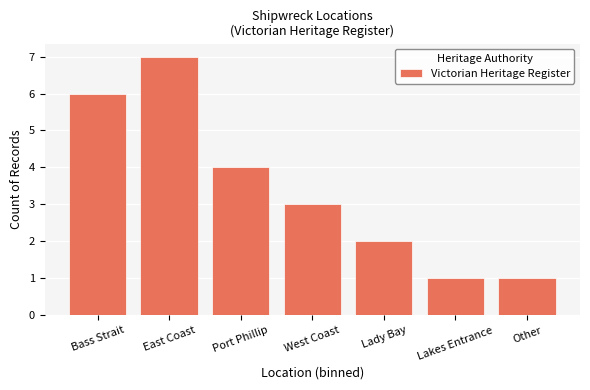

Which label corresponds to the largest value in the chart?

East Coast